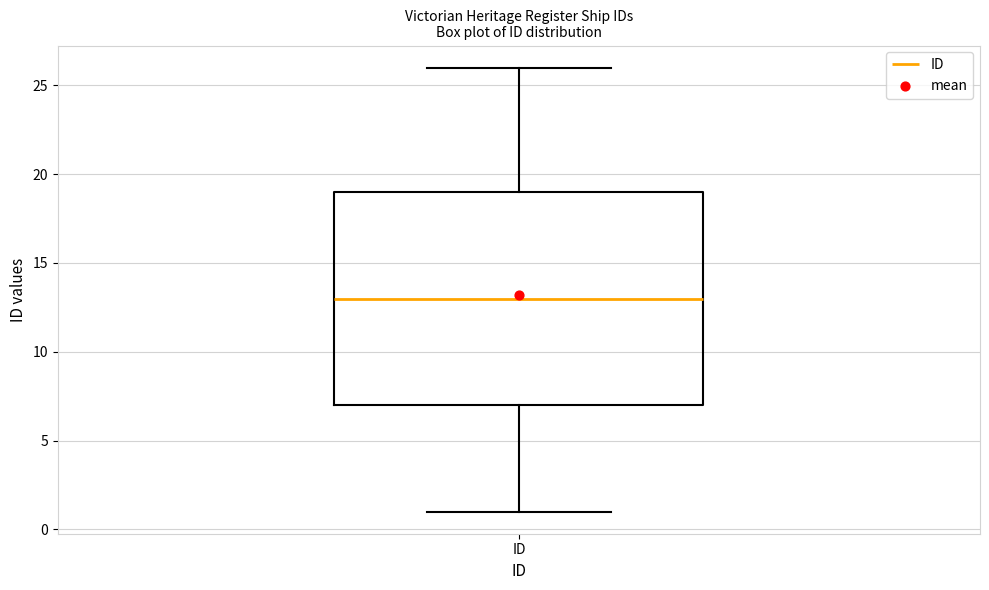

Transcribe this box plot: give where the median line is, the range the box spans, and where the two whiskers end, as read against the y-axis. The values are not printed on the chart, so give them approximately, as read against the axis.

median 13, box 7 to 19, whiskers 1 to 26